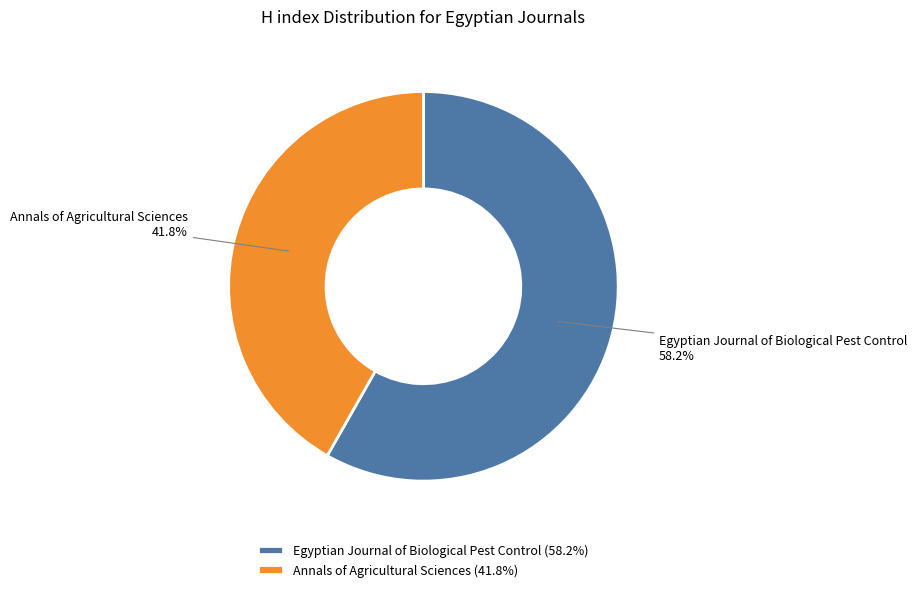

How many slices are in this pie chart?

2